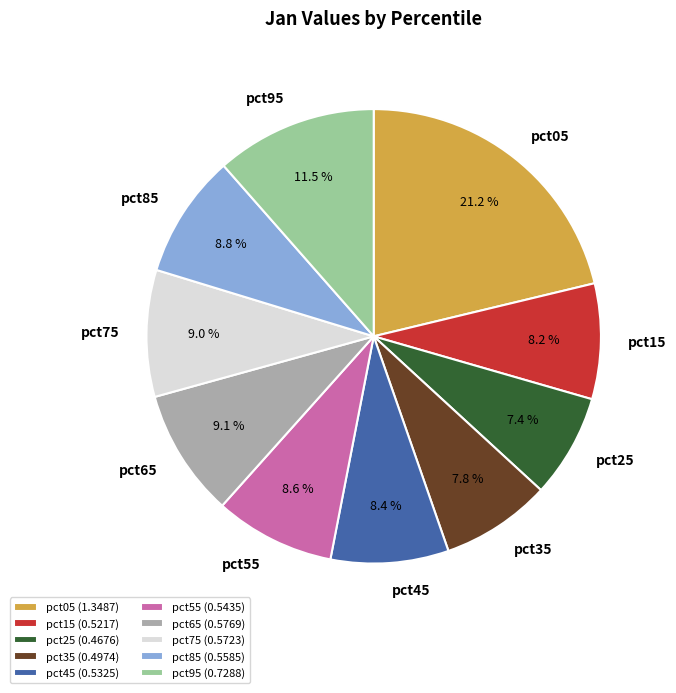

To the nearest percent, what percentage of the pie is pct05?

21%